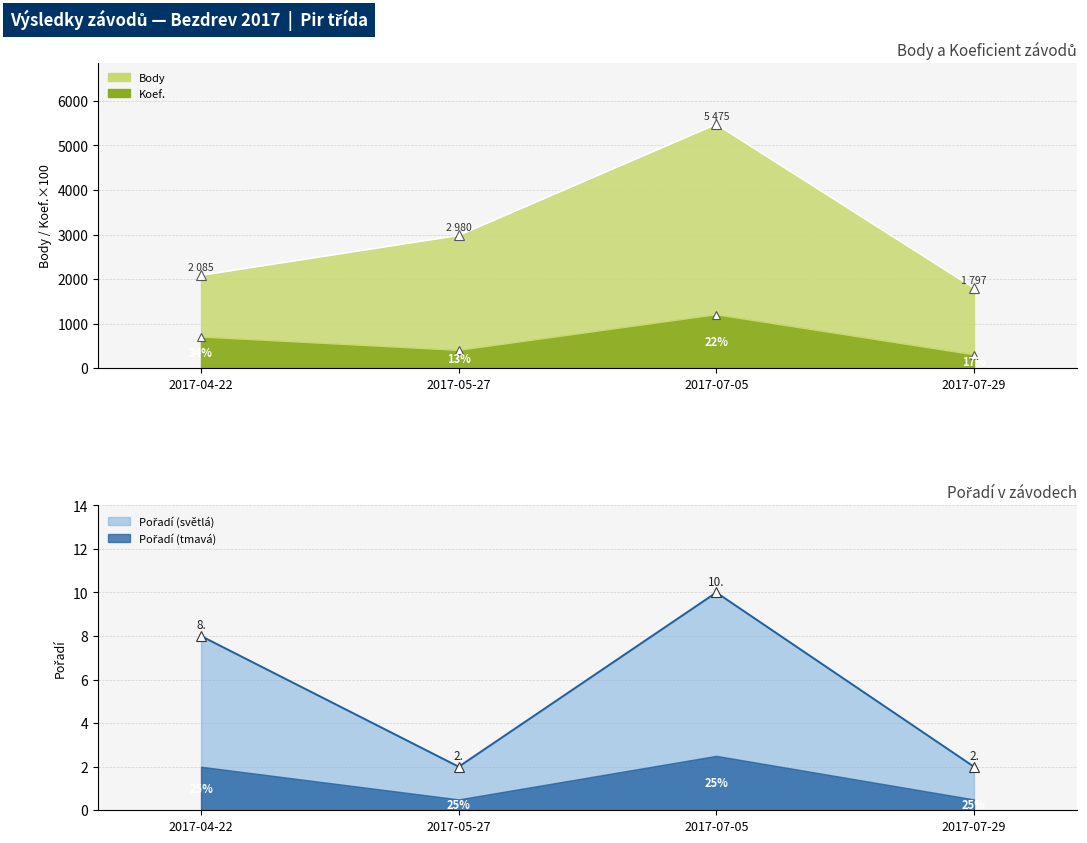

What value does the Body series have at 2017-07-05, to the nearest 50?

5500